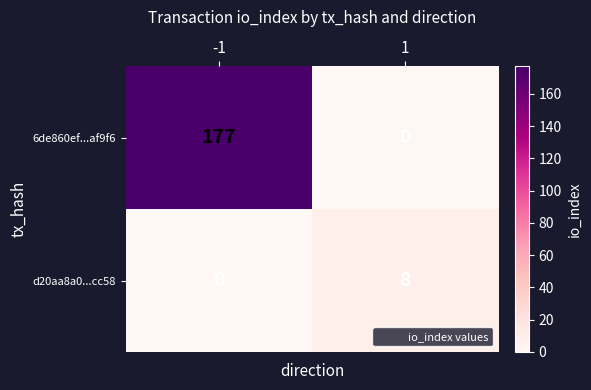

What is the spread (max minus min) of values at 1?

8